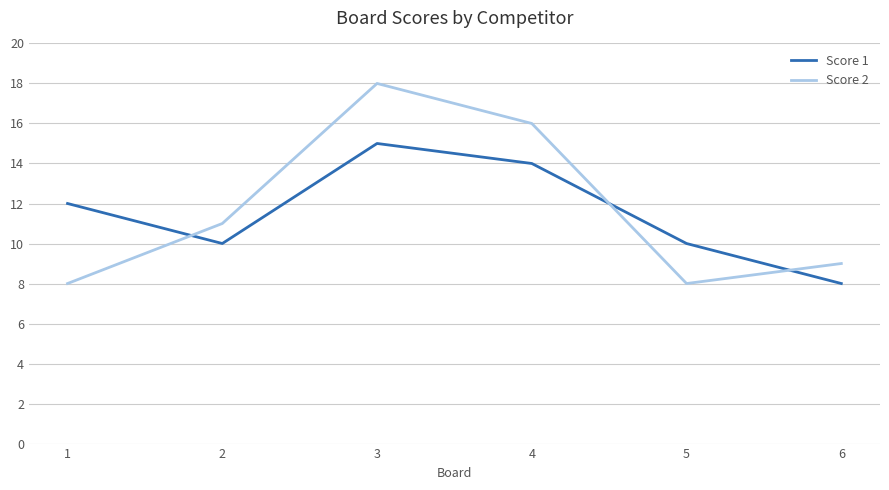

True or false: Score 1 has a value of 10 at 2.

True